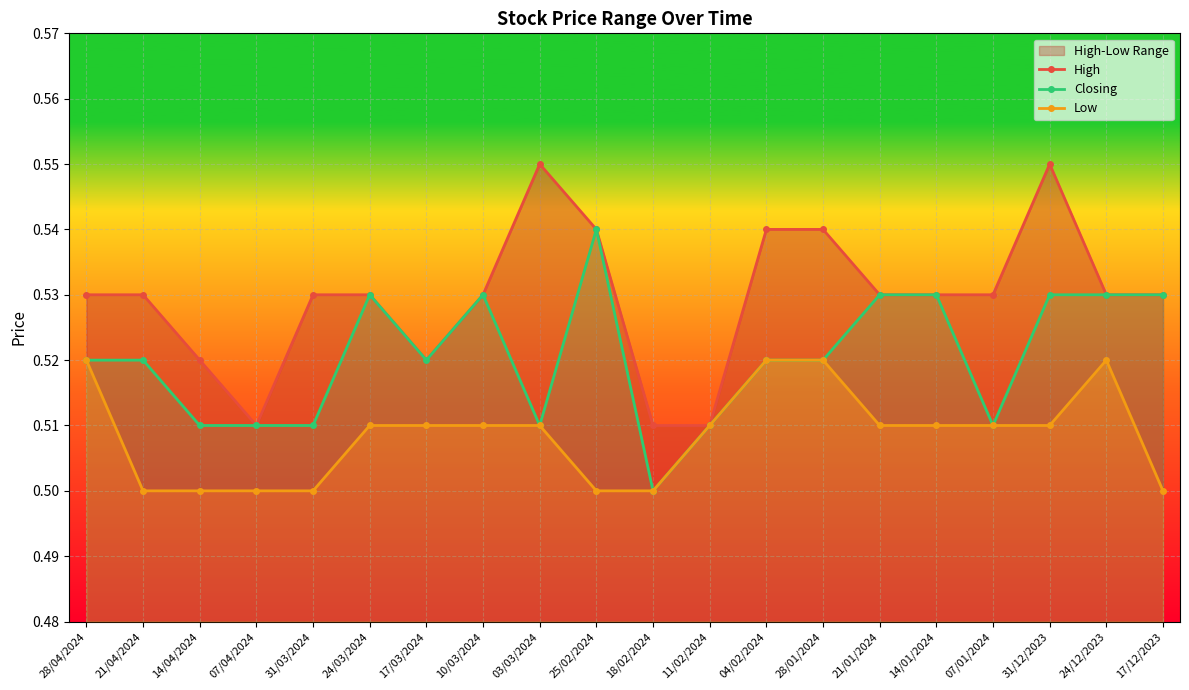

Which series has the largest total across all categories?

High